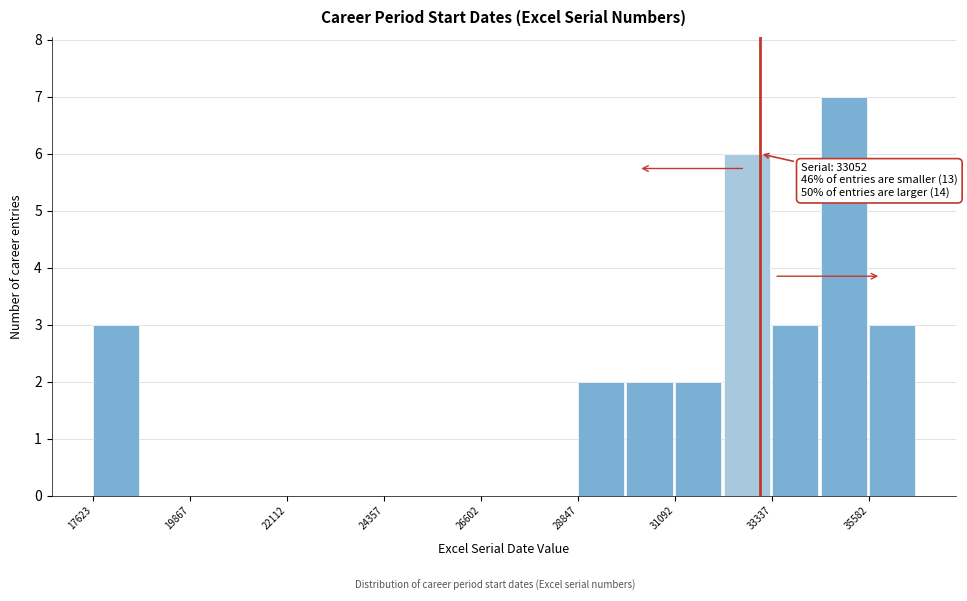

Around what value on the x-axis is the tallest bar? Give the approximate position of its centre, as read against the axis.

35000